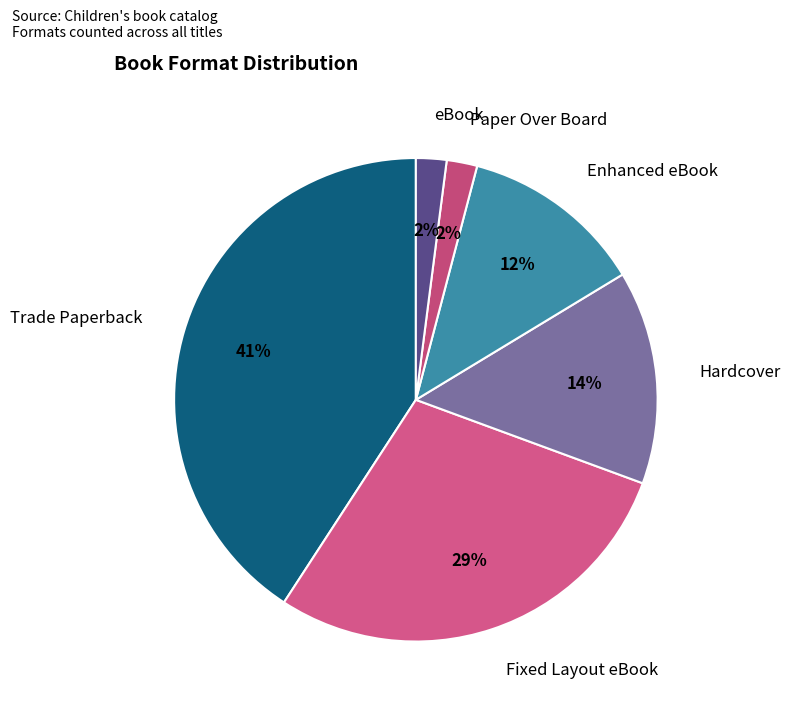

Is it true that Hardcover is 20% of the pie?

False